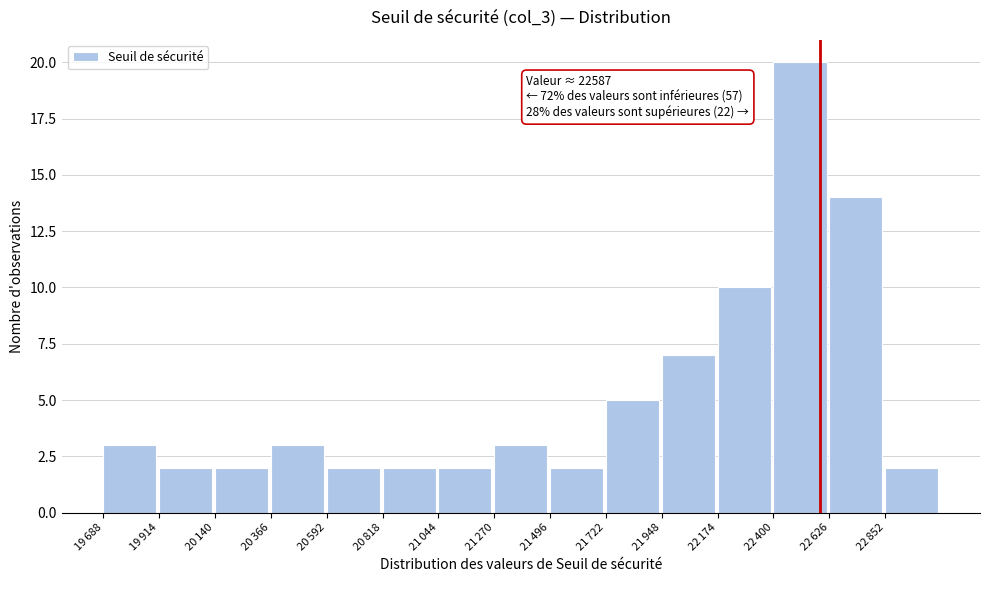

What is the value of the 1st bar from the left?

3